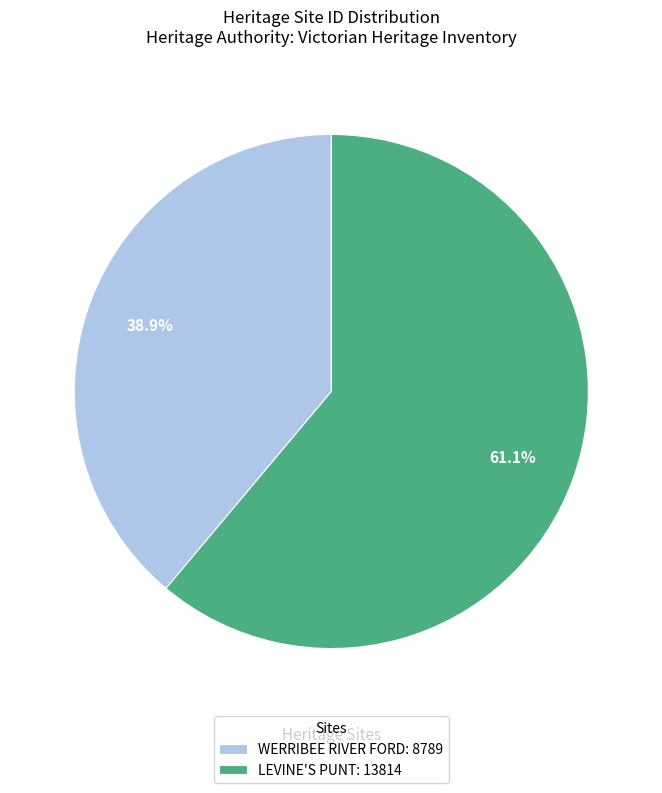

What percentage is the LEVINE'S PUNT slice, to the nearest percent?

61%